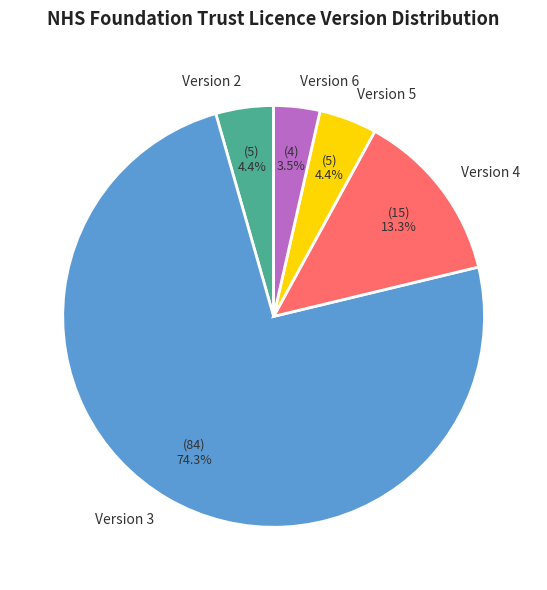

What percentage do Version 3 and Version 6 together represent?

77.9%